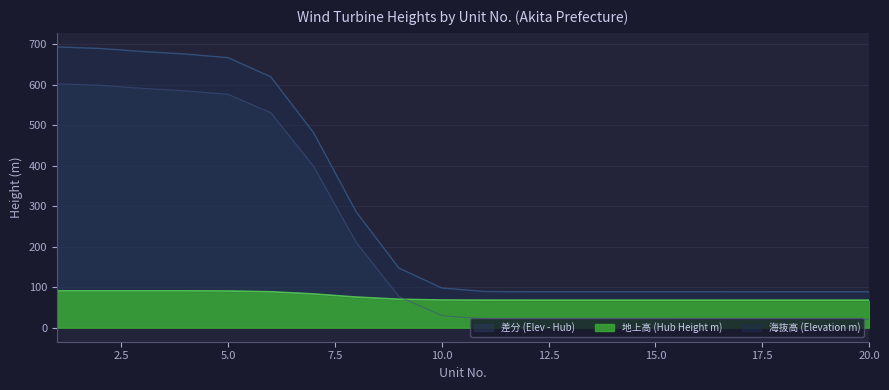

Rank the series by their average value, from highest to lowest.

海抜高 (Elevation m), 差分 (Elev - Hub), 地上高 (Hub Height m)